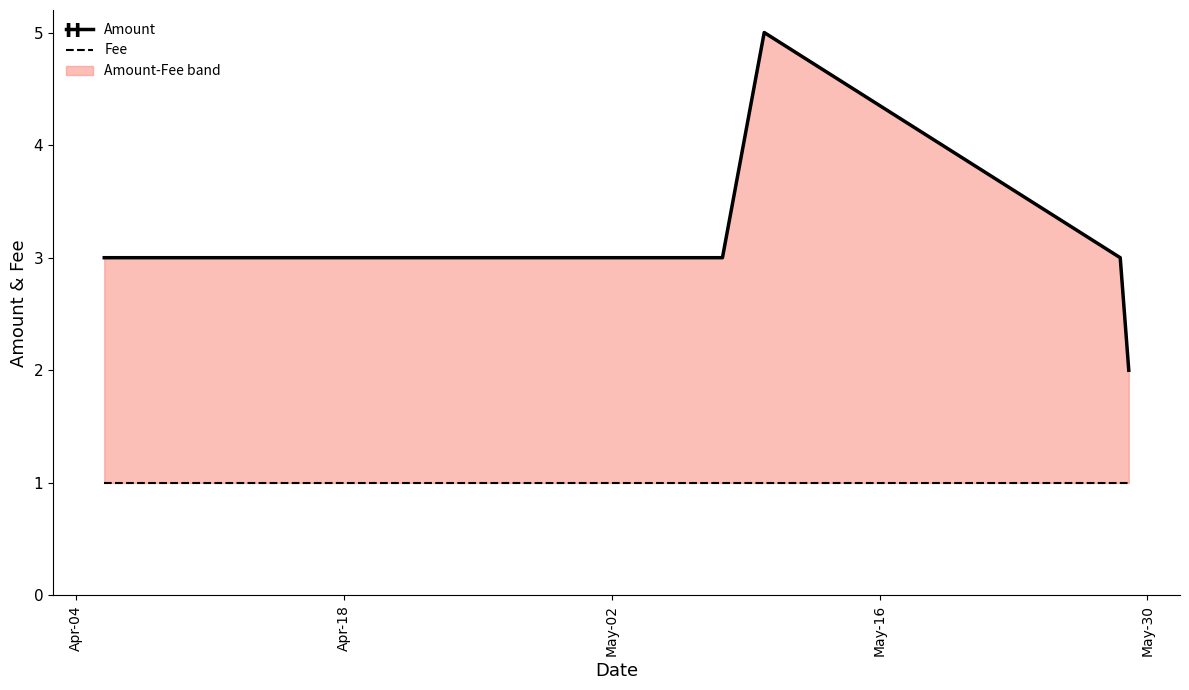

What position from the left is May-02?

3